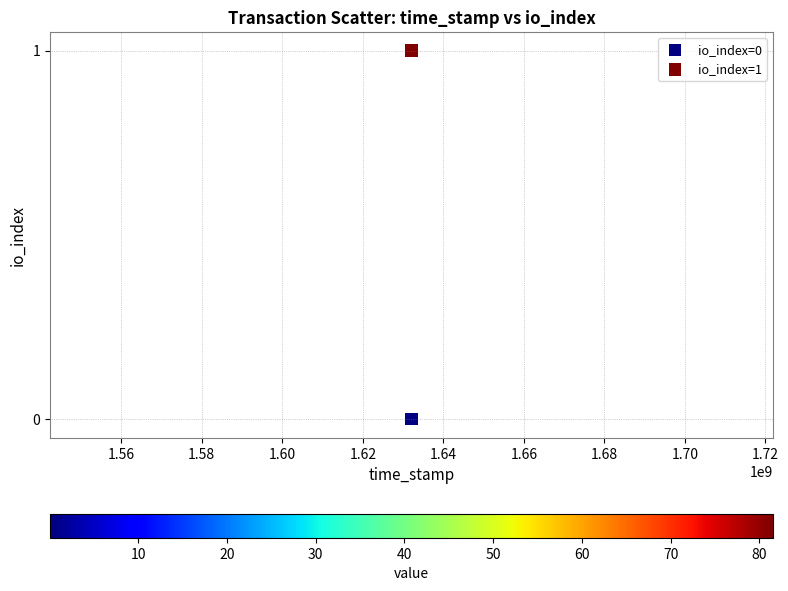

Which series contains the lowest Y value?

io_index=0